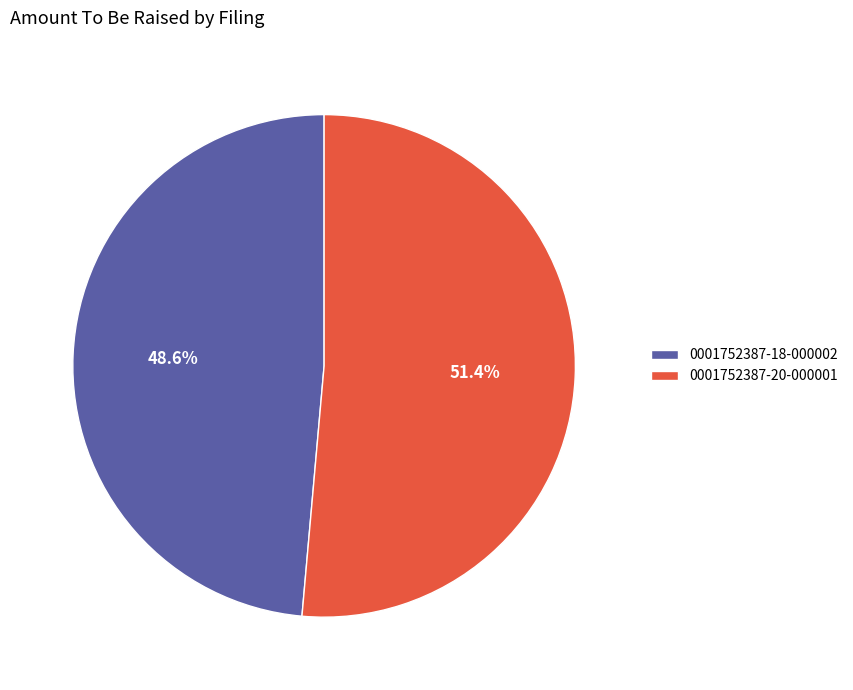

Rank the categories by value from lowest to highest.

0001752387-18-000002, 0001752387-20-000001